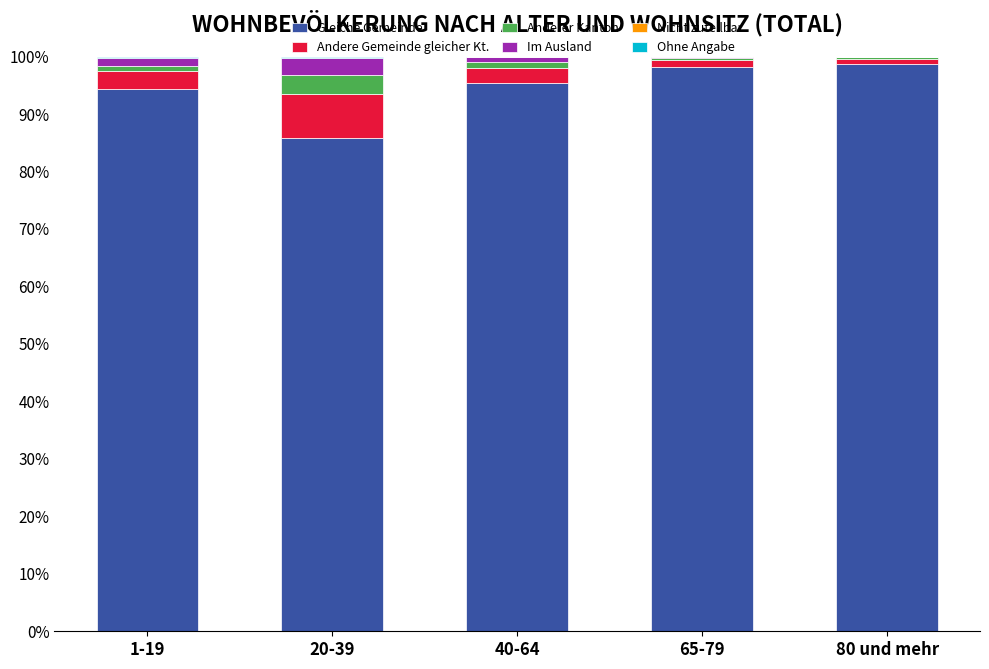

What is the average value of the Gleiche Gemeinde series?

94.5